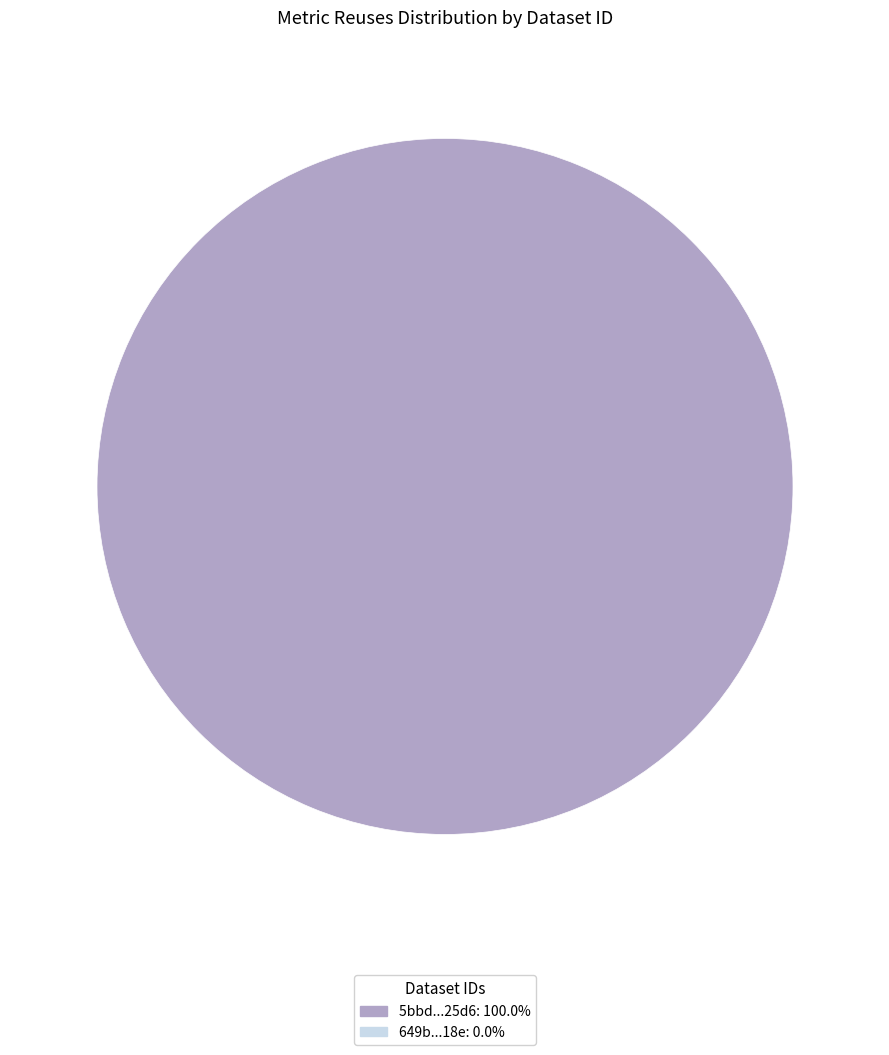

Is there a majority slice in this chart?

Yes